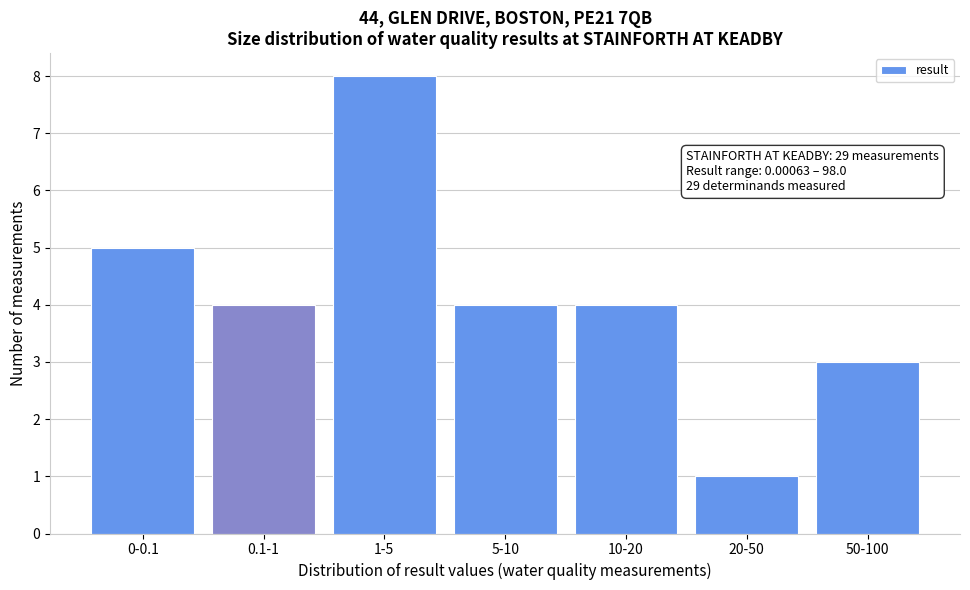

Reading left to right, list all the values displayed in this chart.

5	4	8	4	4	1	3